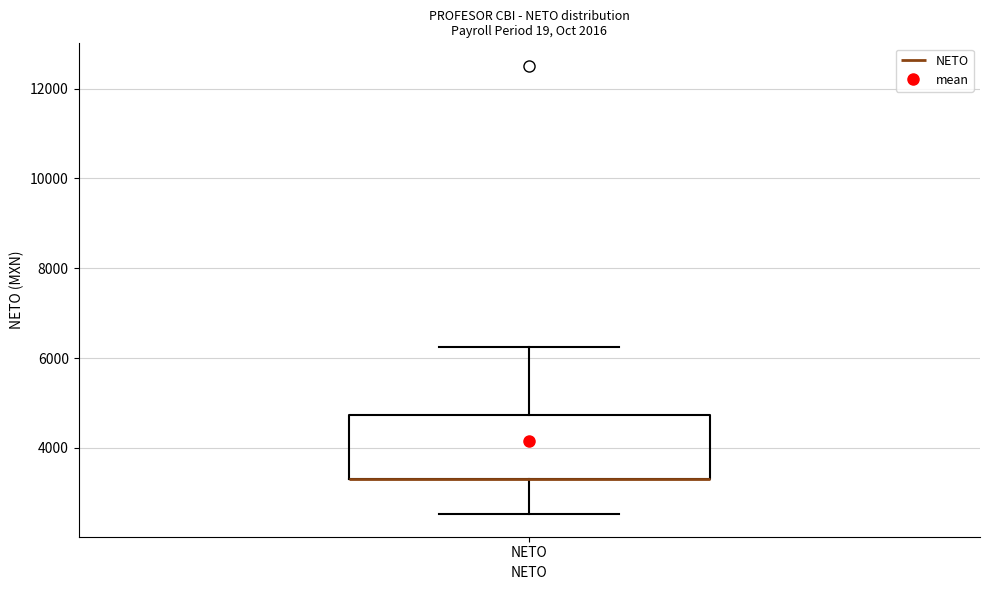

Transcribe this box plot: give where the median line is, the range the box spans, and where the two whiskers end, as read against the y-axis. The values are not printed on the chart, so give them approximately, as read against the axis.

median 3400 (drawn on the box's lower edge), box 3400 to 4800, whiskers 2600 to 6200